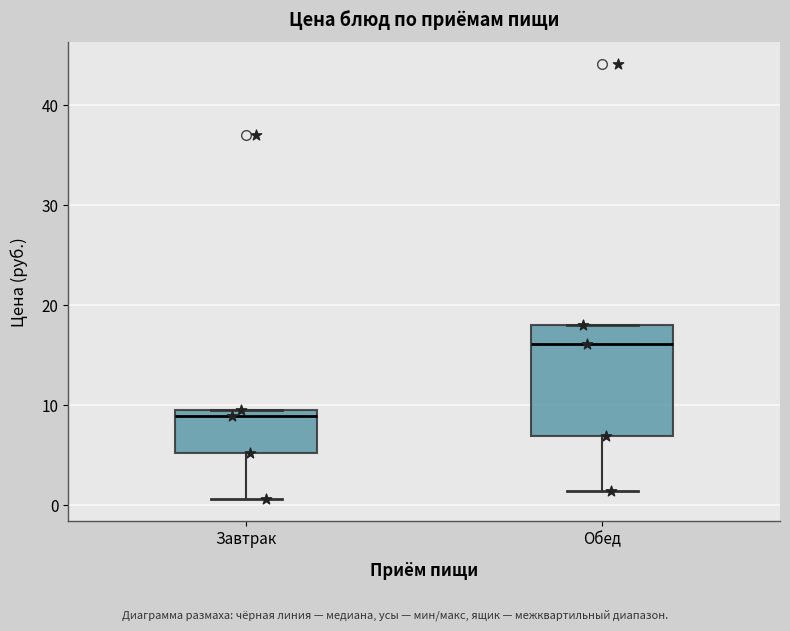

Comparing the boxes themselves (not the whiskers), which one is the tallest?

Обед